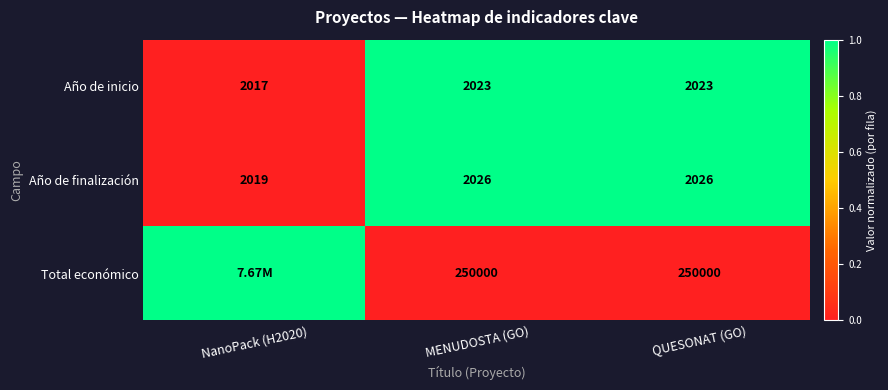

At how many categories does at least one series exceed 0?

3